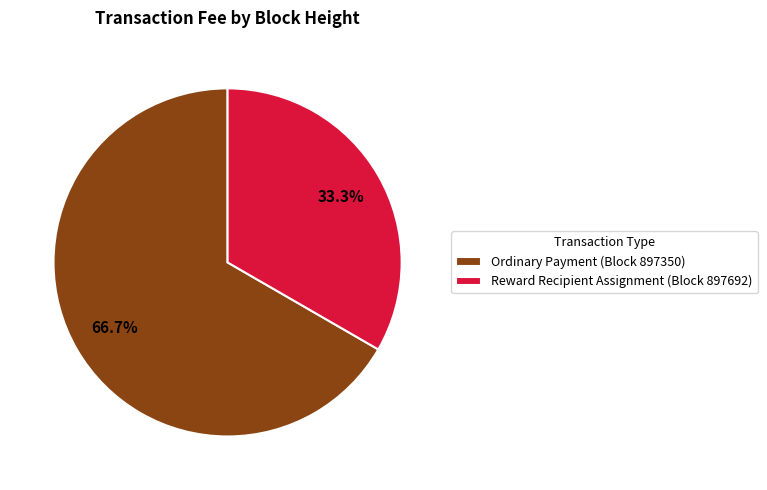

Which category has the biggest portion of the pie?

Ordinary Payment (Block 897350)